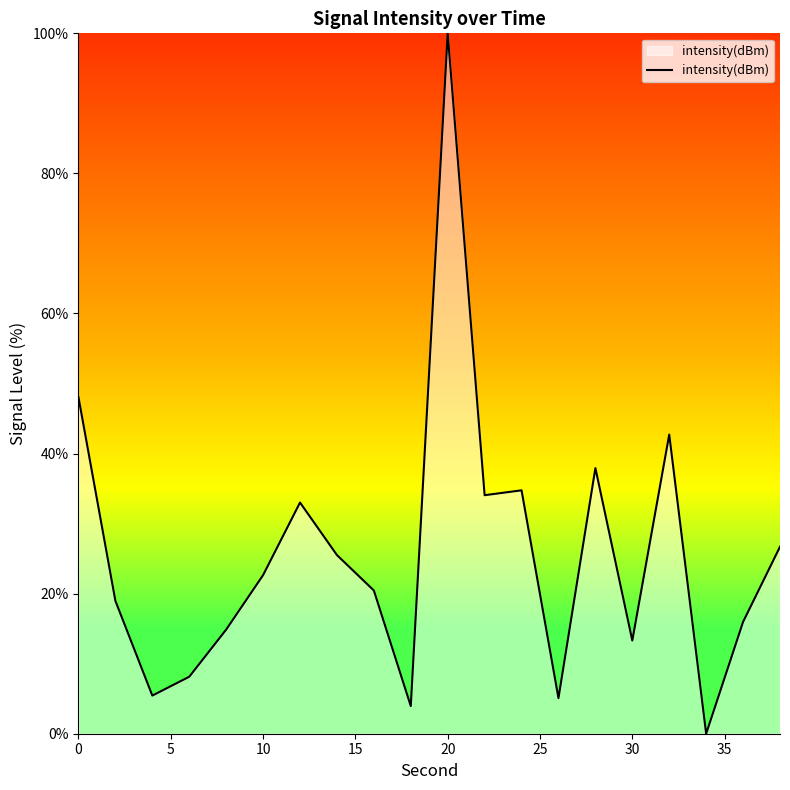

What is the difference between the second highest and second lowest values?

44.1